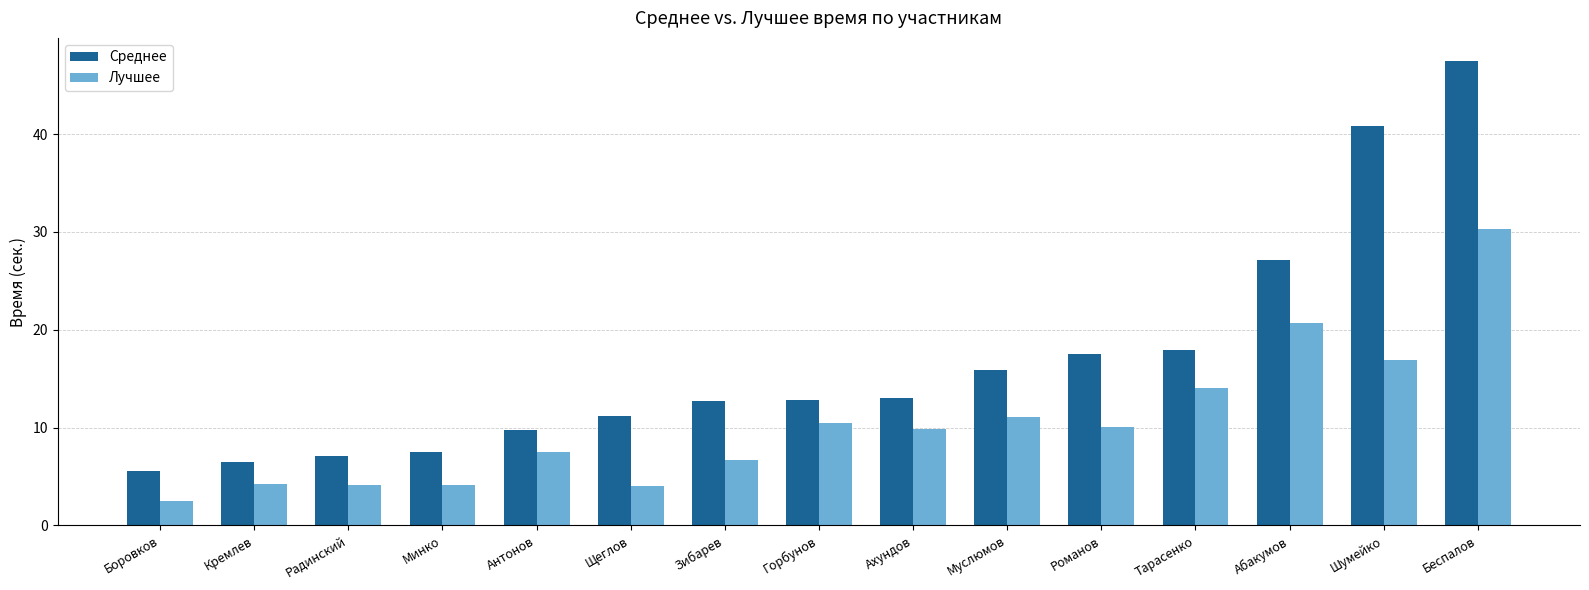

Read the Среднее value at Боровков.

5.6